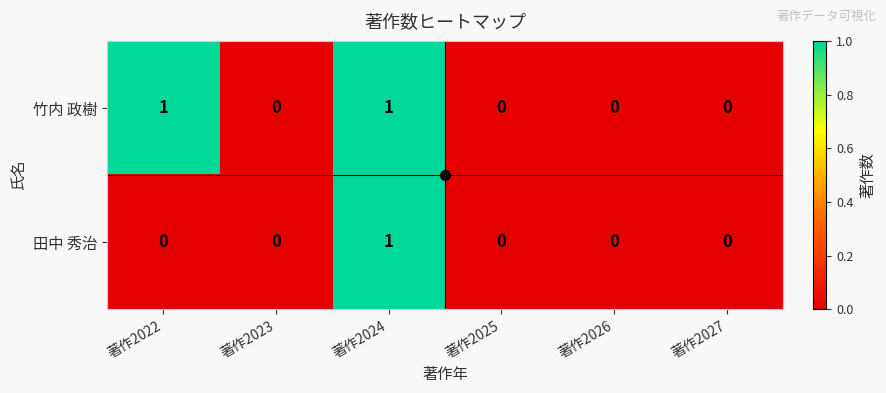

How many 竹内 政樹 values are between 0 and 1?

6